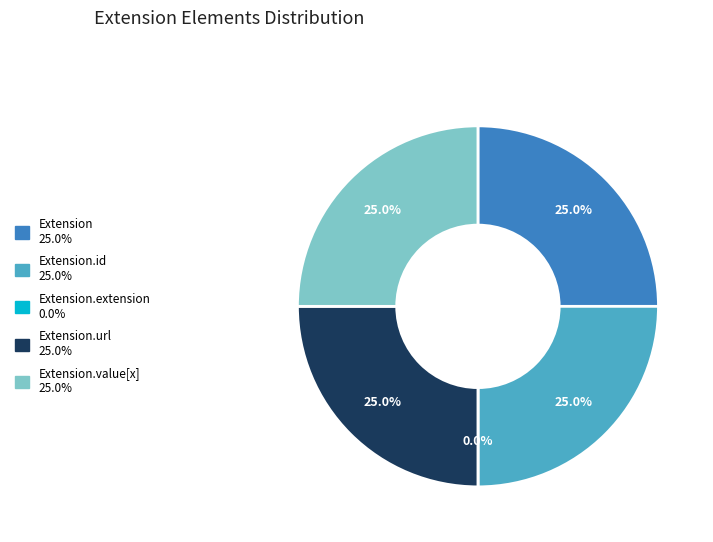

Which has a higher value, Extension.value[x] or Extension.id?

Extension.value[x]